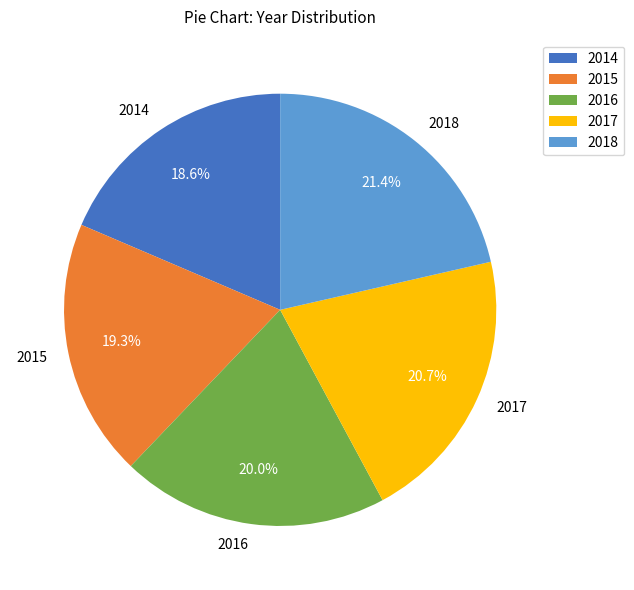

What is the largest slice in the pie chart?

2018